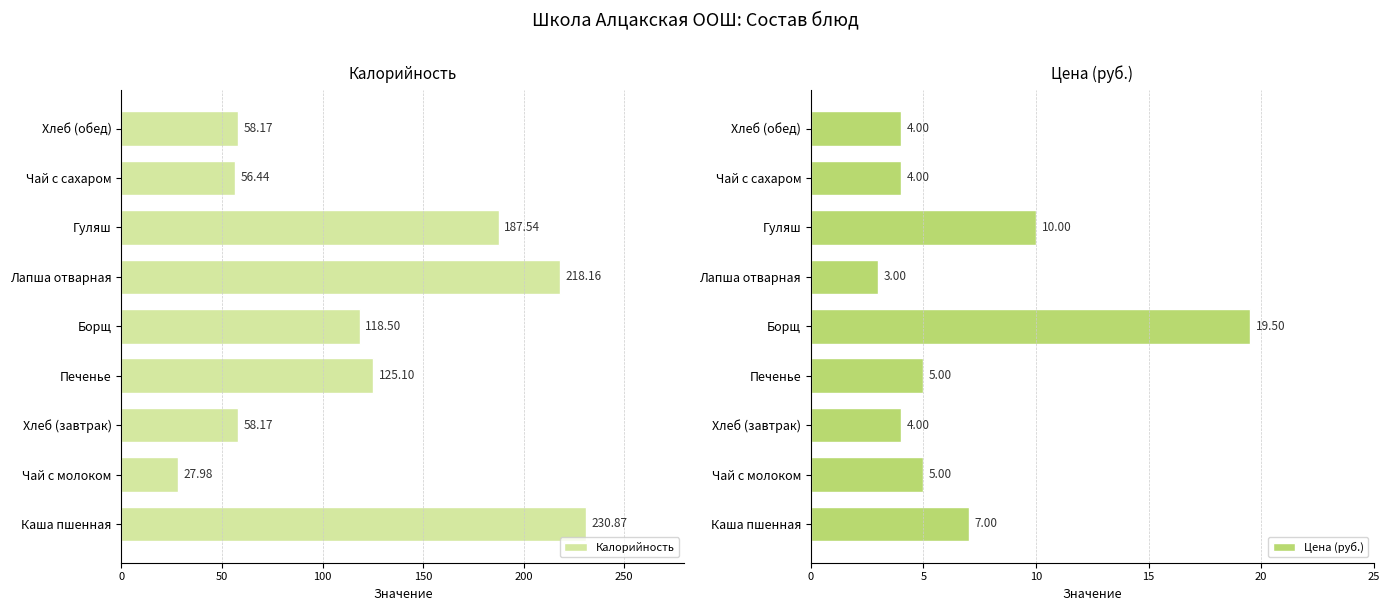

What is the minimum value shown in the chart?

3.0